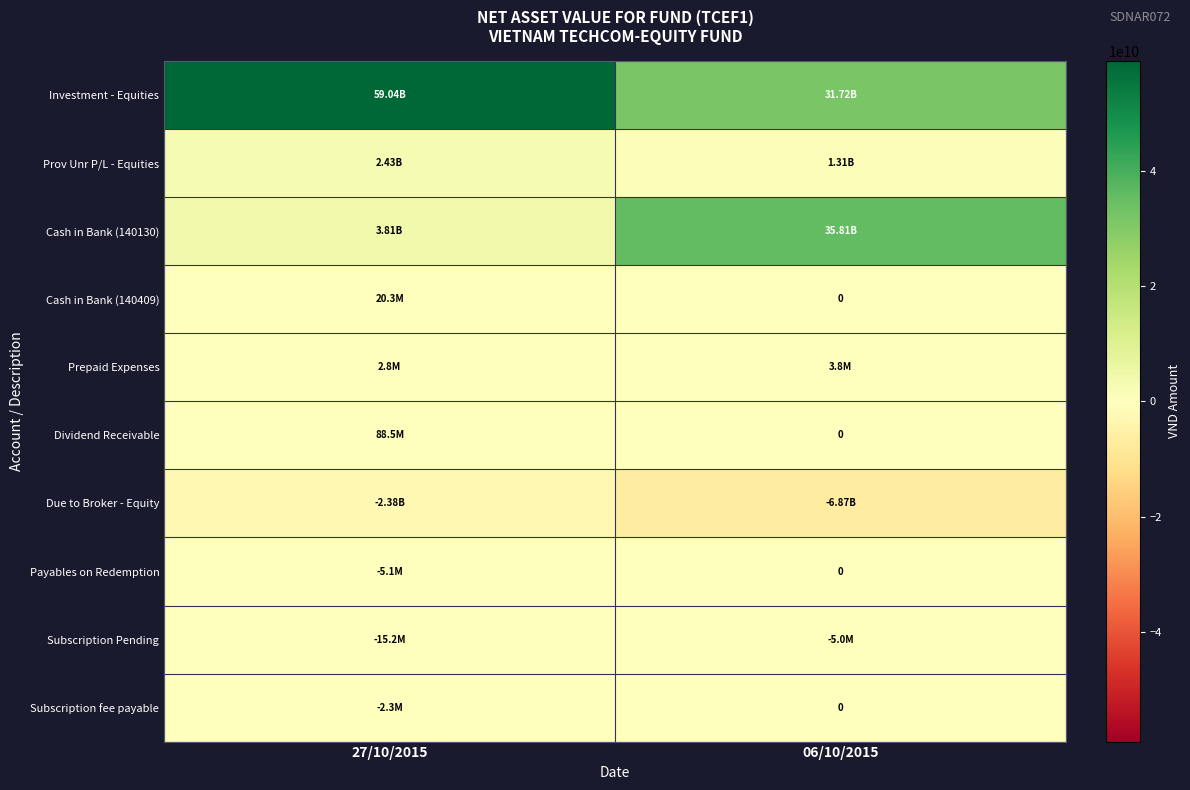

What is the sum of the Subscription Pending values at 27/10/2015 and 06/10/2015?

-20200000